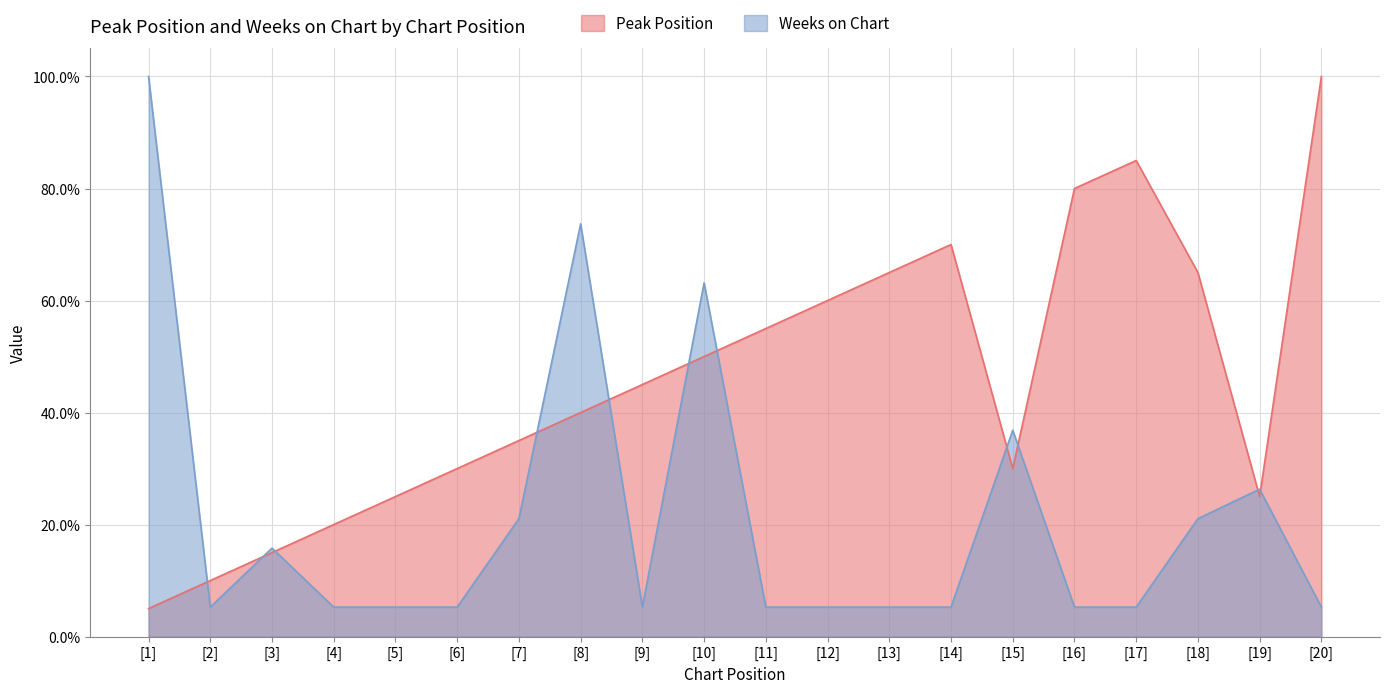

What is the sum of the Peak Position values at [13] and [2]?

0.8